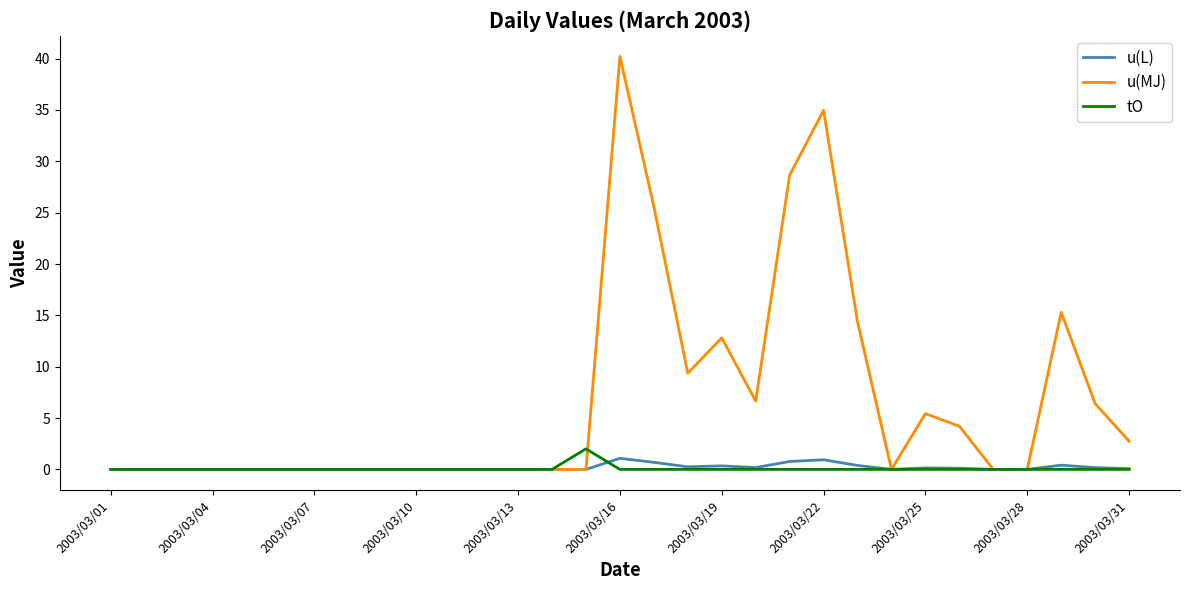

Which series has the largest range (max minus min)?

u(MJ)